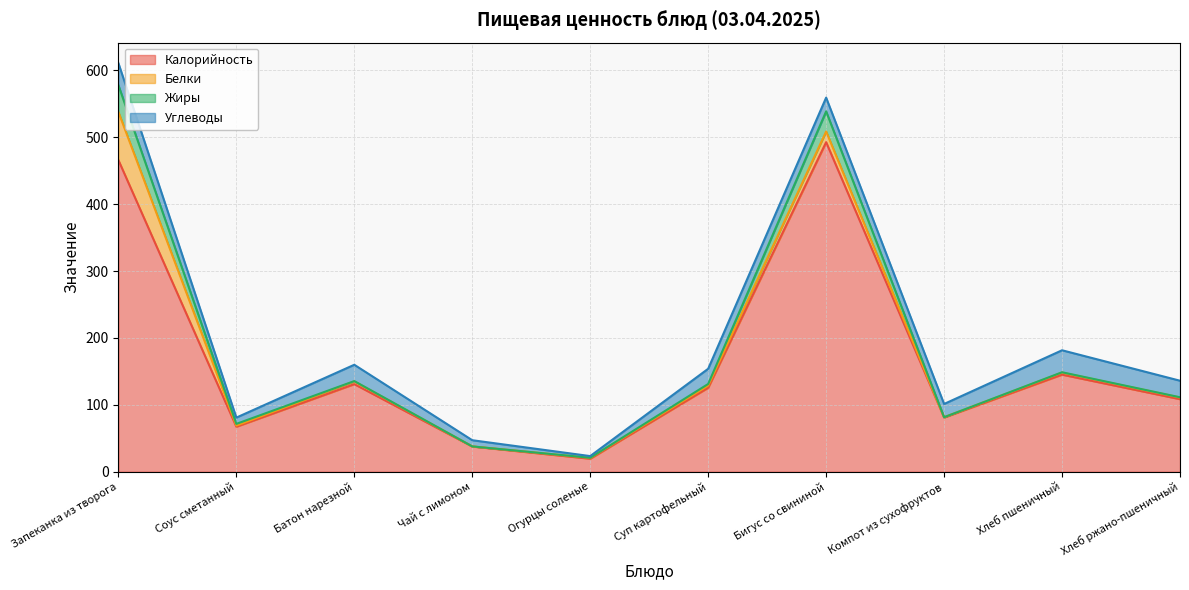

How many distinct data groups are displayed?

4